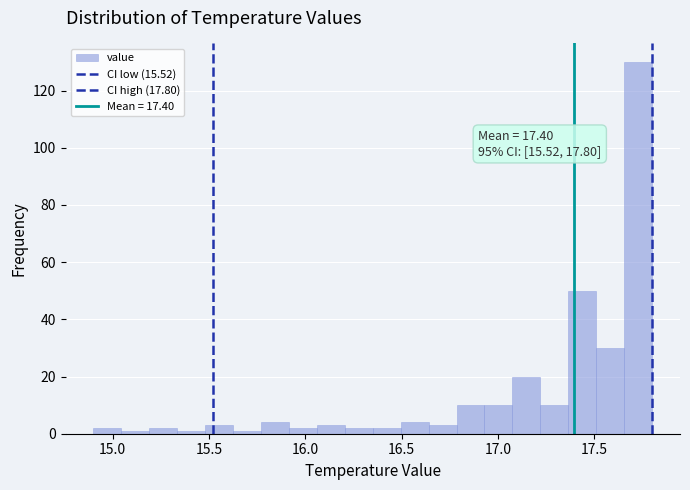

Around what value on the x-axis is the tallest bar? Give the approximate position of its centre, as read against the axis.

17.75